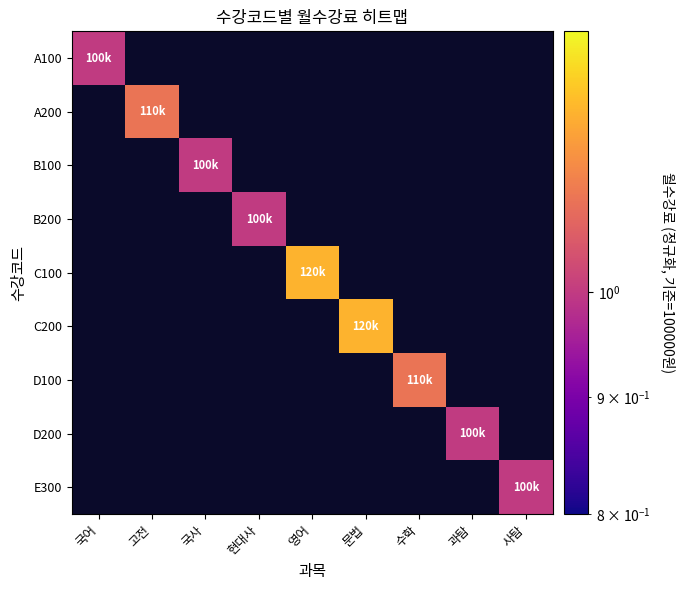

True or false: E300 has a value of 1.0 at 사탐.

True